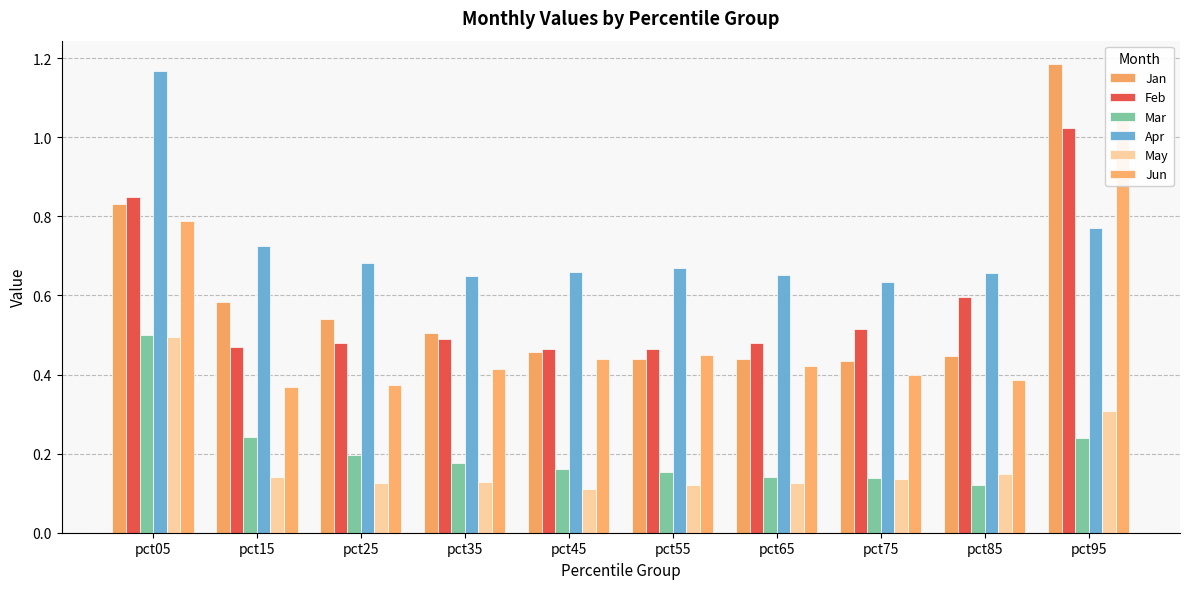

List the labels in order of Jun value, largest first.

pct95, pct05, pct55, pct45, pct65, pct35, pct75, pct85, pct25, pct15